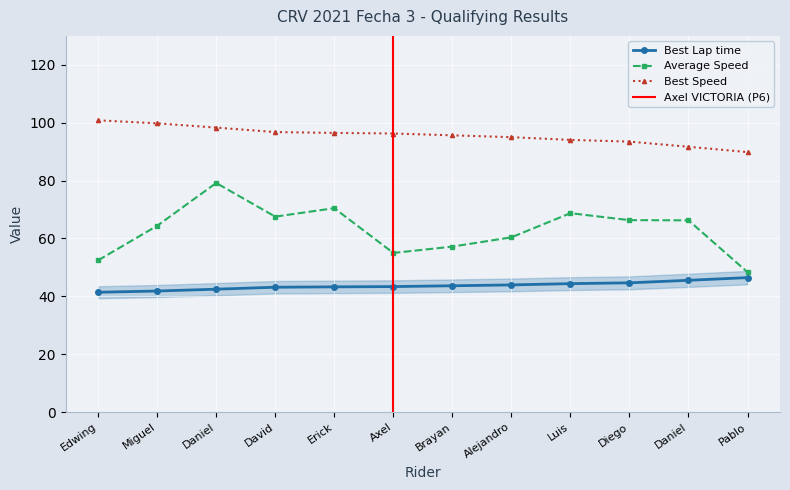

Does the chart display data point markers on the line(s)?

Yes